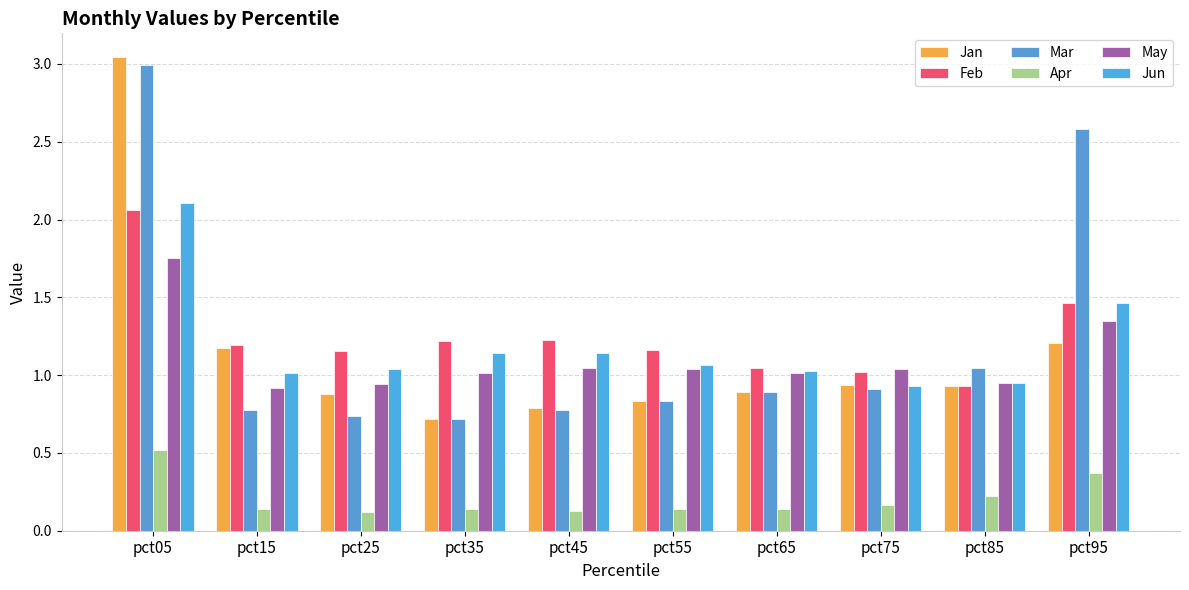

How many series are shown in this chart?

6